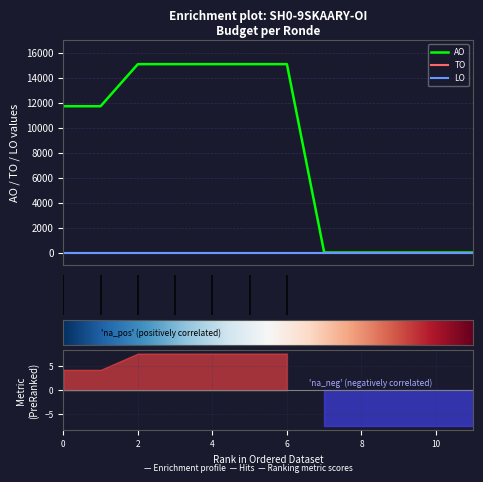

How many values in AO are above zero?

7